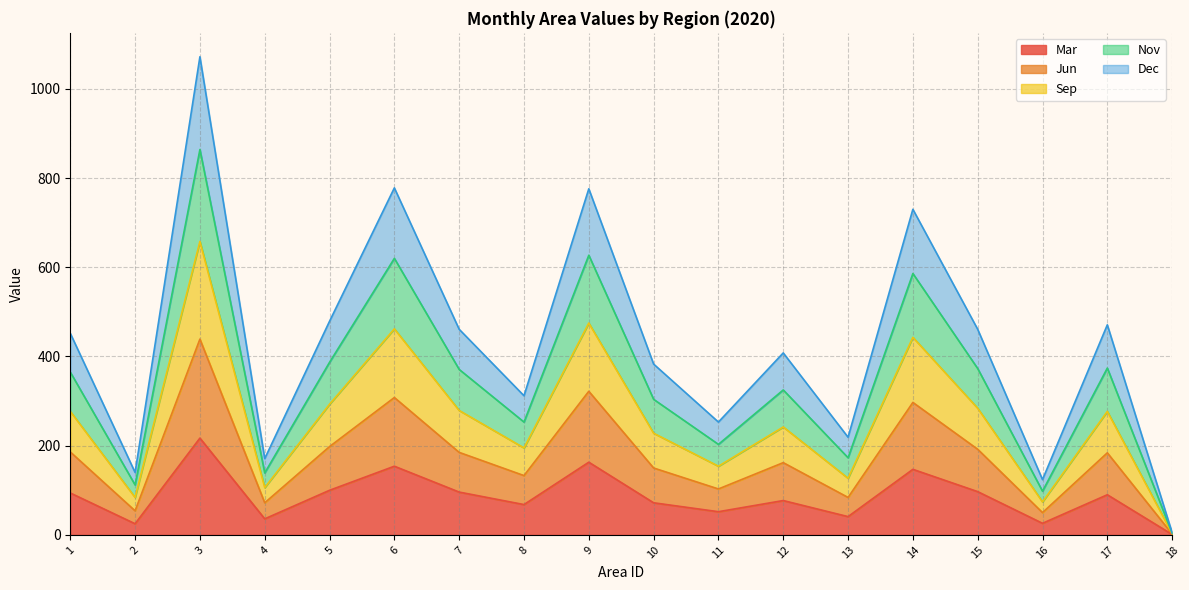

Between 6 and 9, which series saw the biggest shift?

Dec